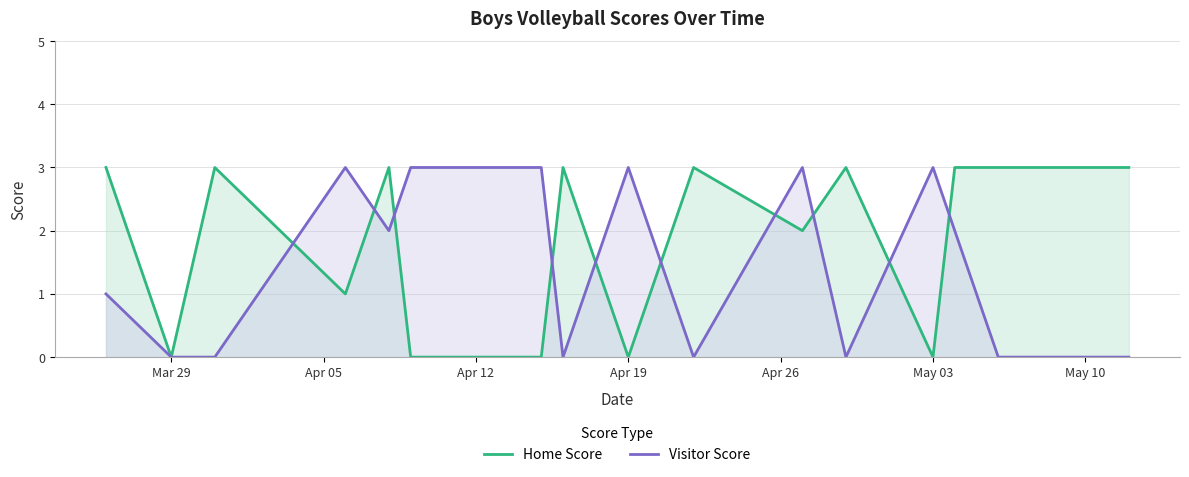

What is the spread (max minus min) of values at May 03?

3